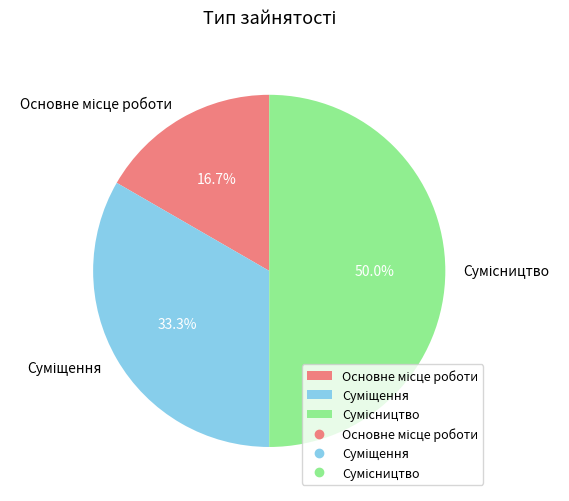

To the nearest percent, what is the difference between the Суміщення and Сумісництво slice percentages?

17%